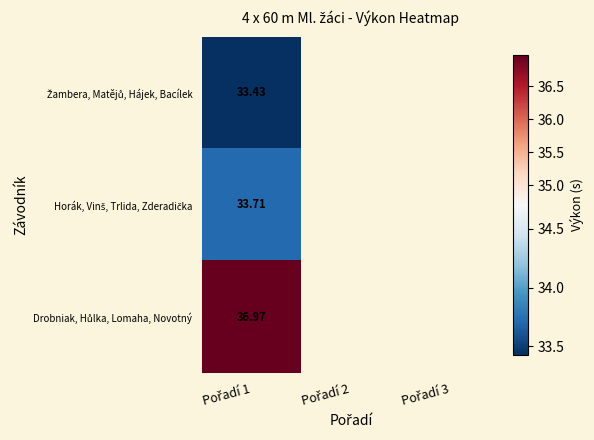

At which label does Drobniak, Hůlka, Lomaha, Novotný reach its minimum?

Pořadí 1